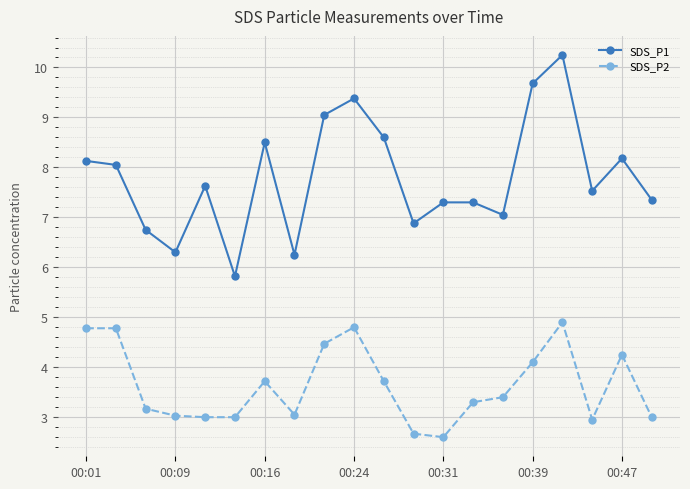

How many interior local valleys does the SDS_P1 series have?

6